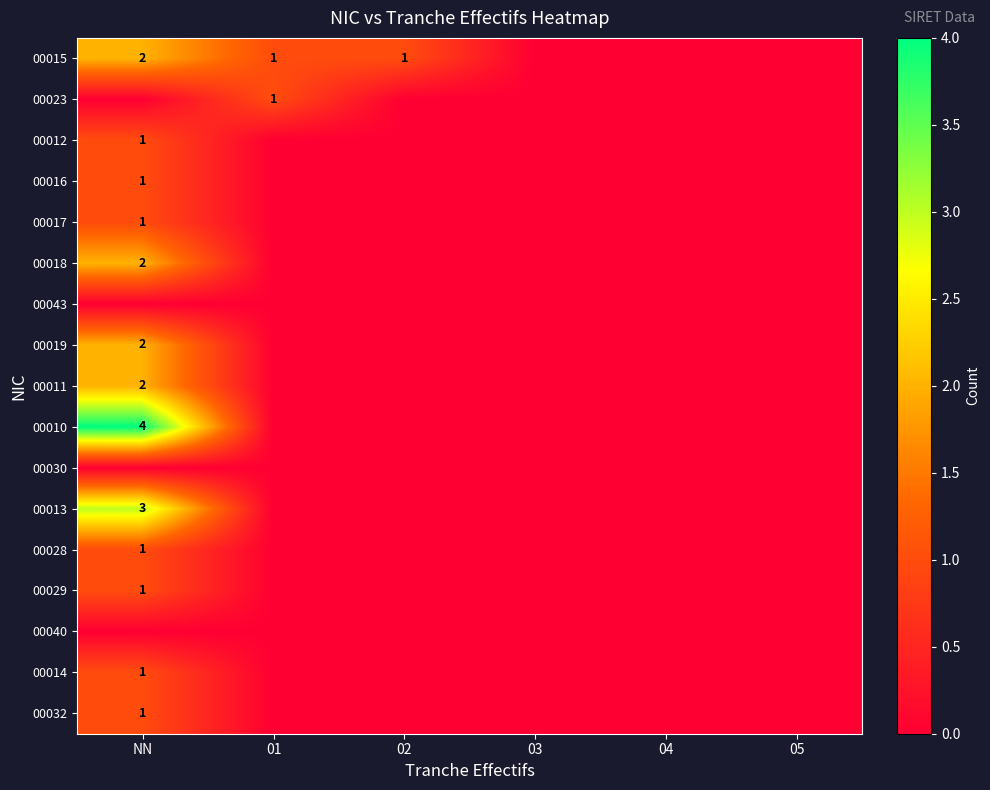

What is the sum of the 00017 values at 01 and NN?

1